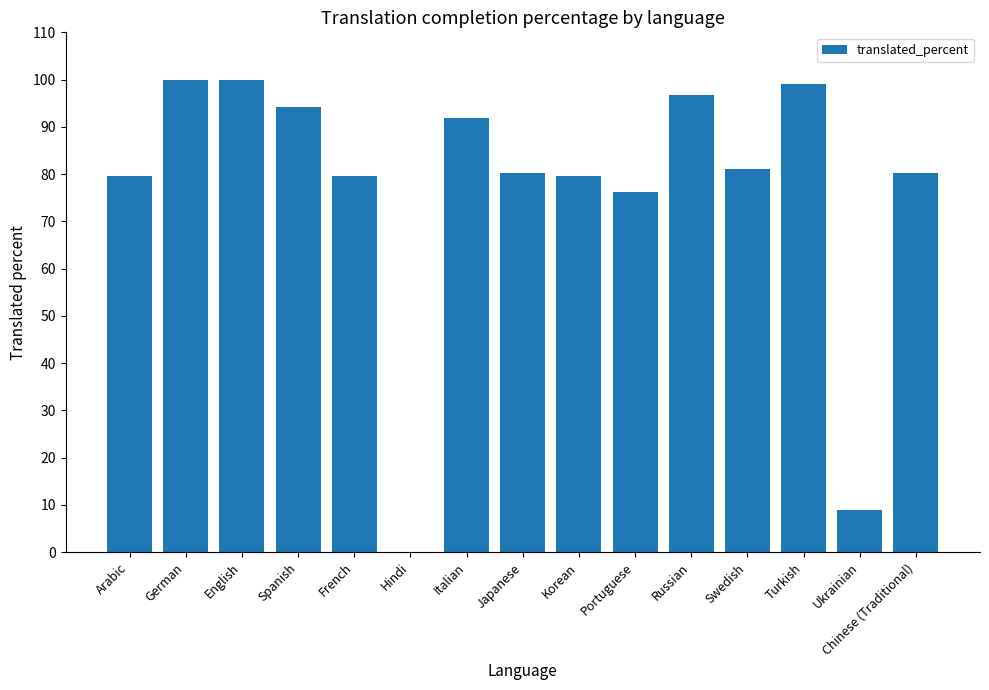

What is the ratio of the value at Russian to the value at English?

1.0